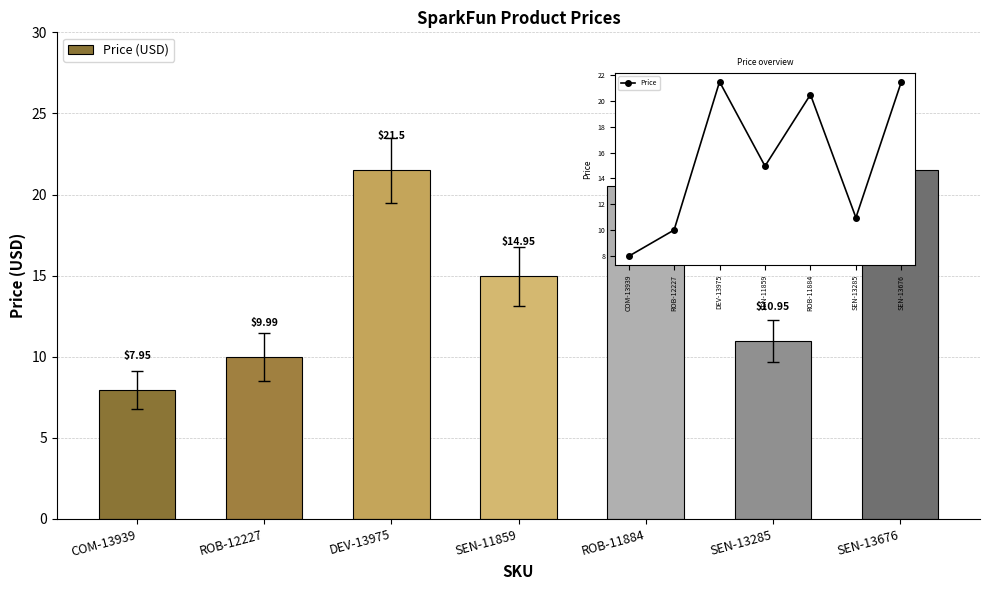

What is the total value across all series at DEV-13975?

43.0